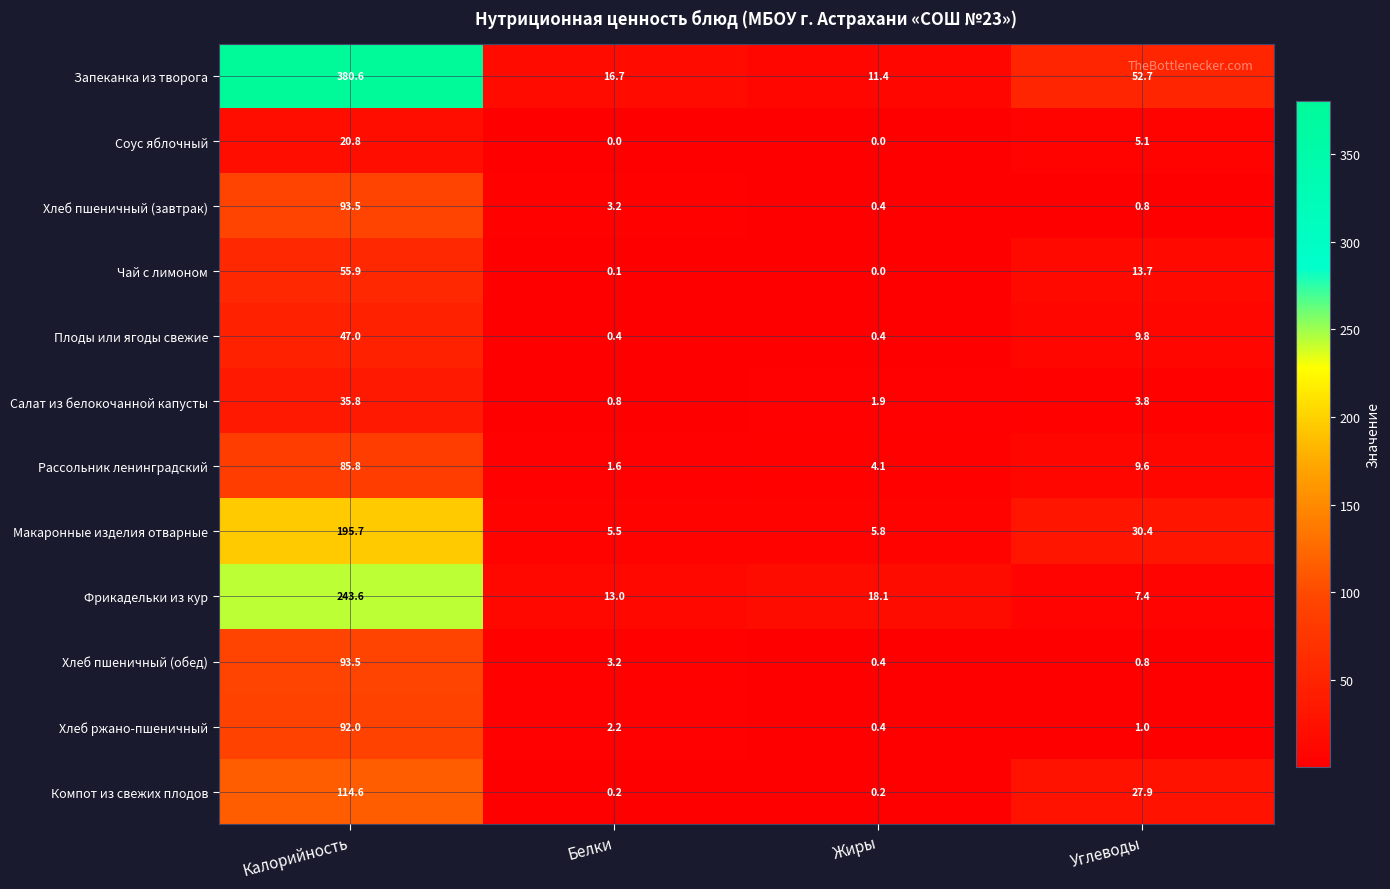

What is the maximum value shown in the chart?

380.6